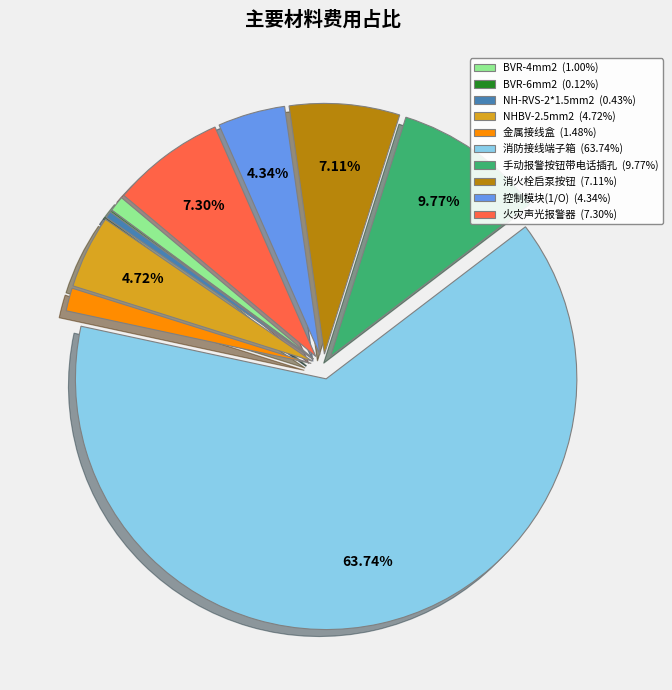

Approximately how many times larger is the value at BVR-4mm2 compared to NHBV-2.5mm2?

0.2